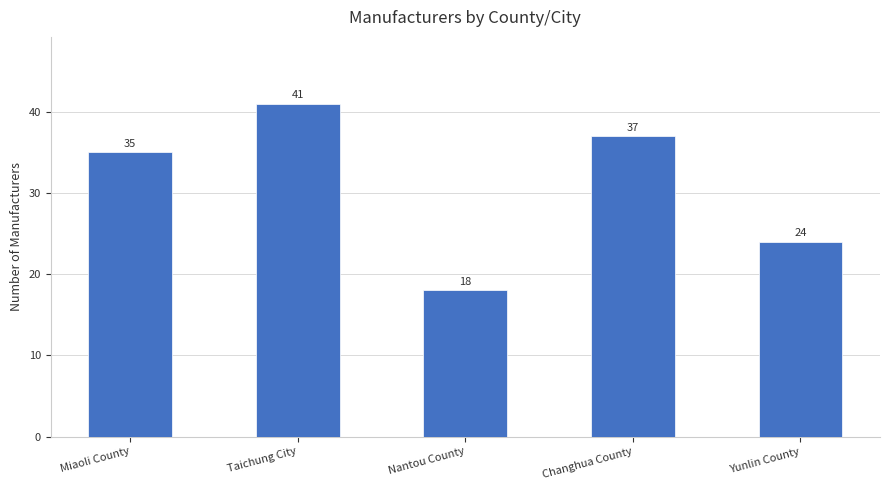

What is the sum of all values?

155